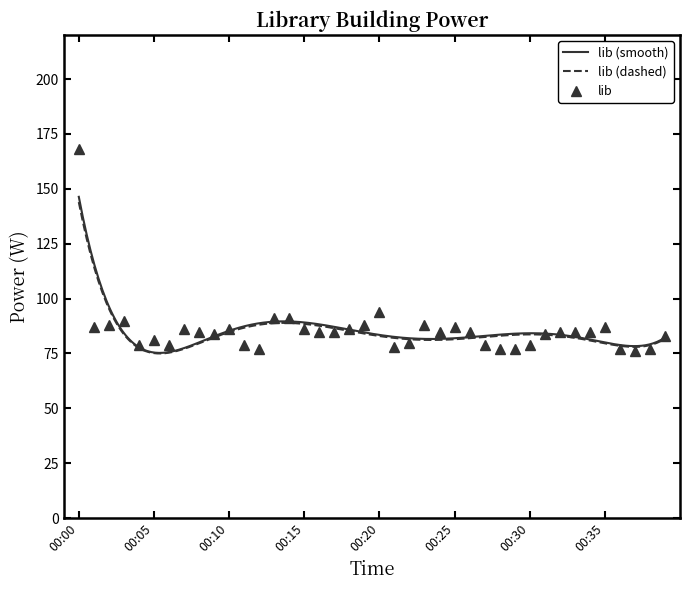

Reading right to left, what are all the values shown in this chart?

83	77	76	77	87	85	85	85	84	79	77	77	79	85	87	85	88	80	78	94	88	86	85	85	86	91	91	77	79	86	84	85	86	79	81	79	90	88	87	168